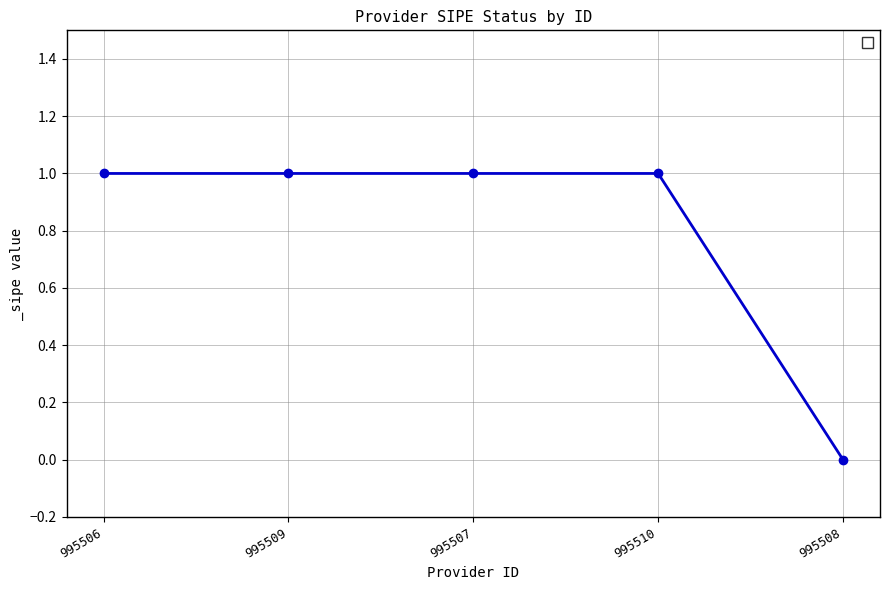

What is the difference between the maximum and minimum values?

1